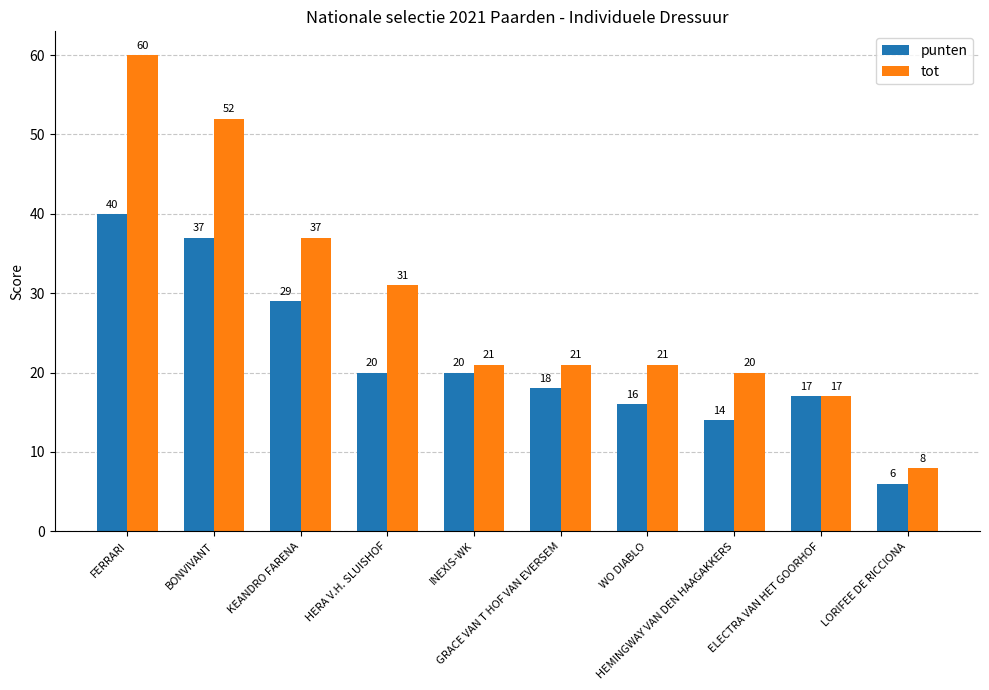

Count the number of categories in the chart.

10